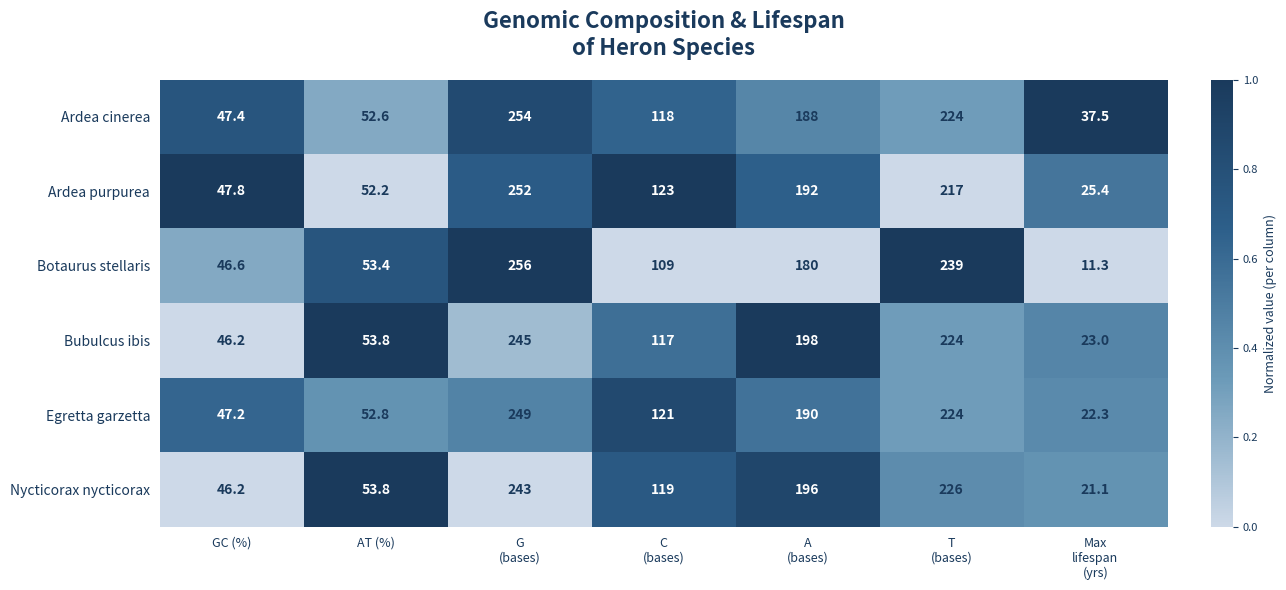

What is the total value across all series at A
(bases)?

1144.0